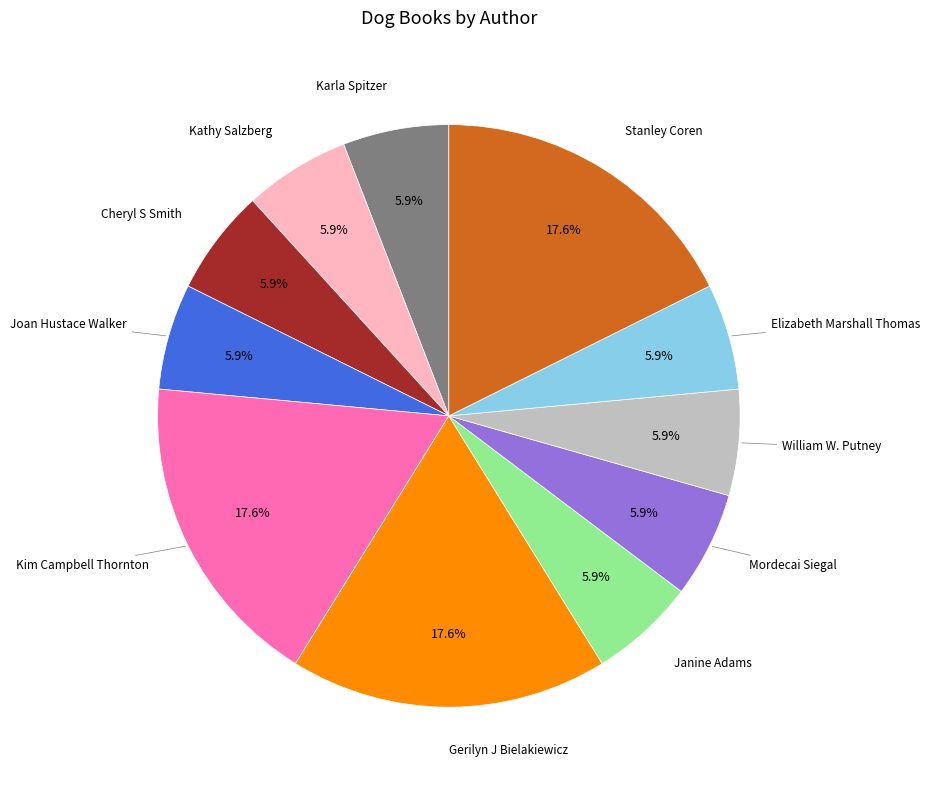

Is there a majority slice in this chart?

No